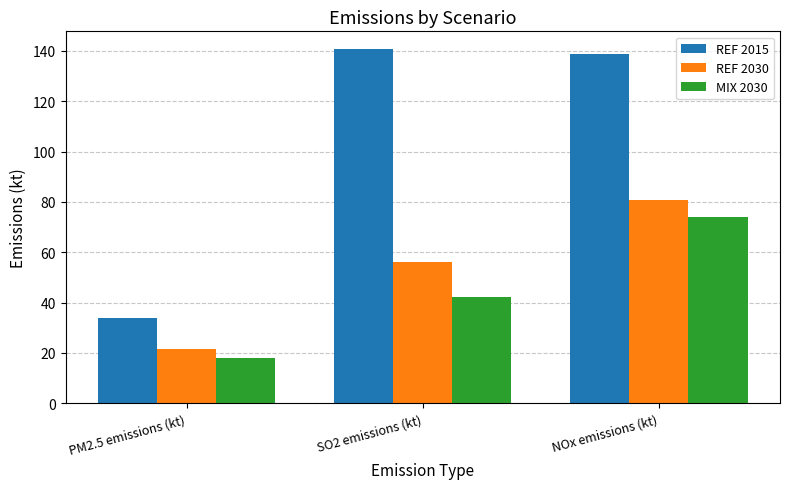

What position from the left is SO2 emissions (kt)?

2